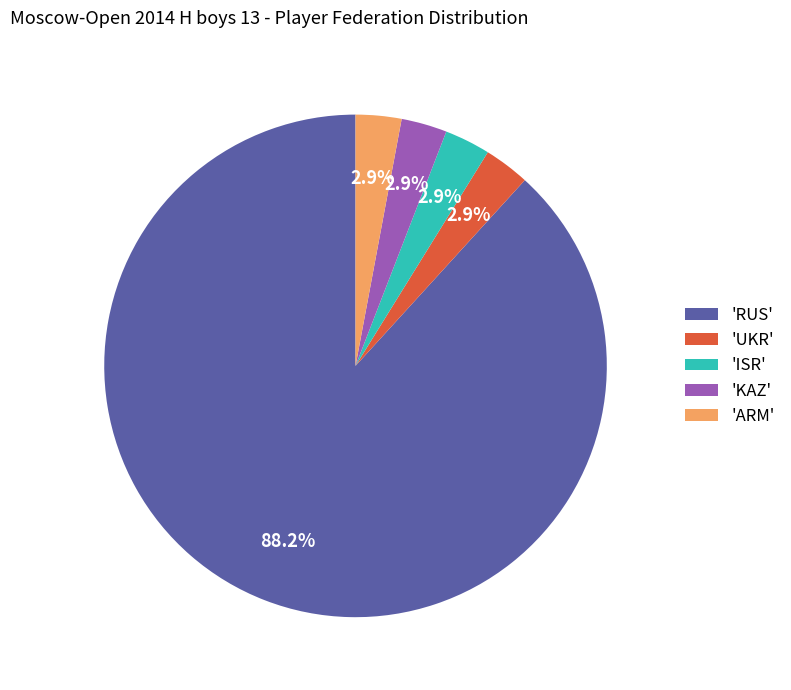

Which slice is the largest?

'RUS'